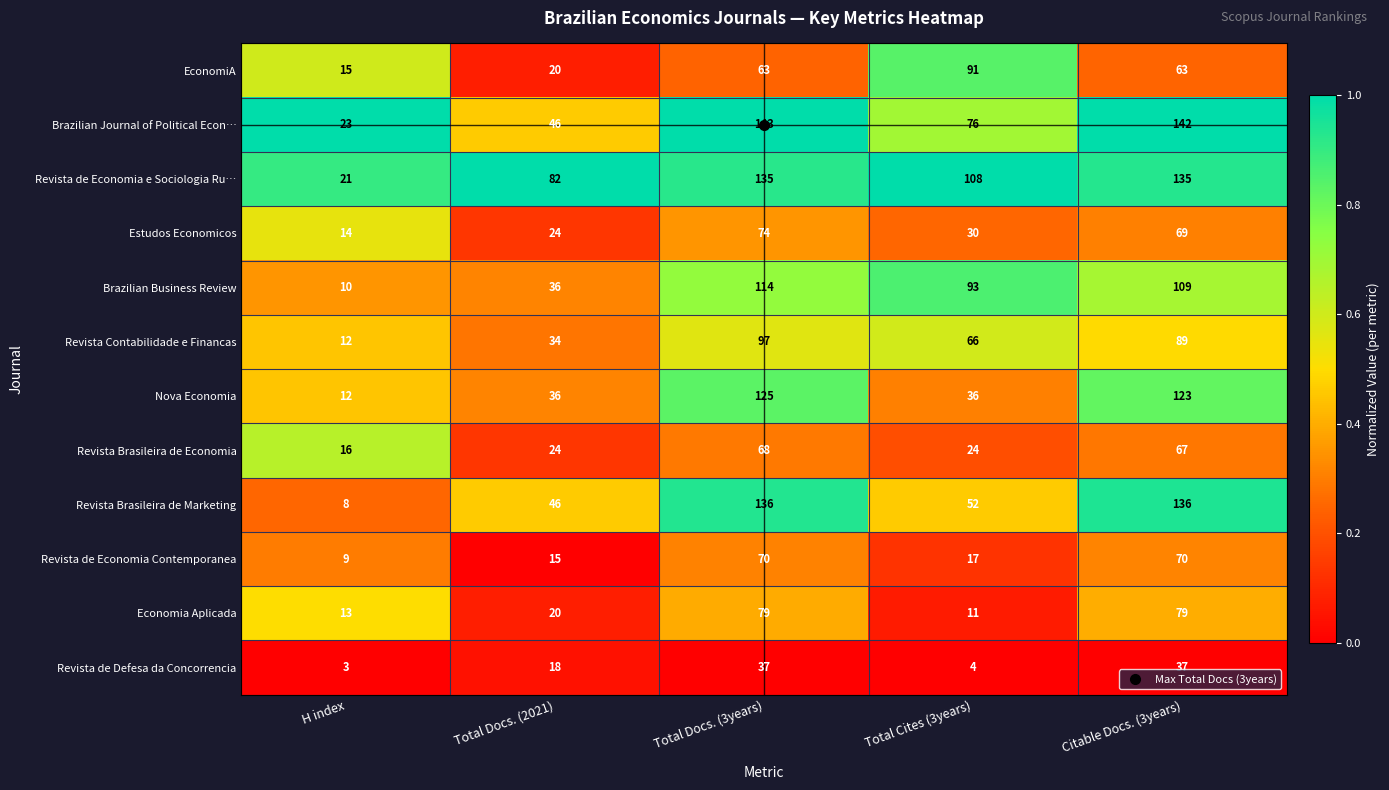

Rank the series by their maximum value, from lowest to highest.

Revista de Defesa da Concorrencia, Revista Brasileira de Economia, Revista de Economia Contemporanea, Estudos Economicos, Economia Aplicada, EconomiA, Revista Contabilidade e Financas, Brazilian Business Review, Nova Economia, Revista de Economia e Sociologia Ru…, Revista Brasileira de Marketing, Brazilian Journal of Political Econ…